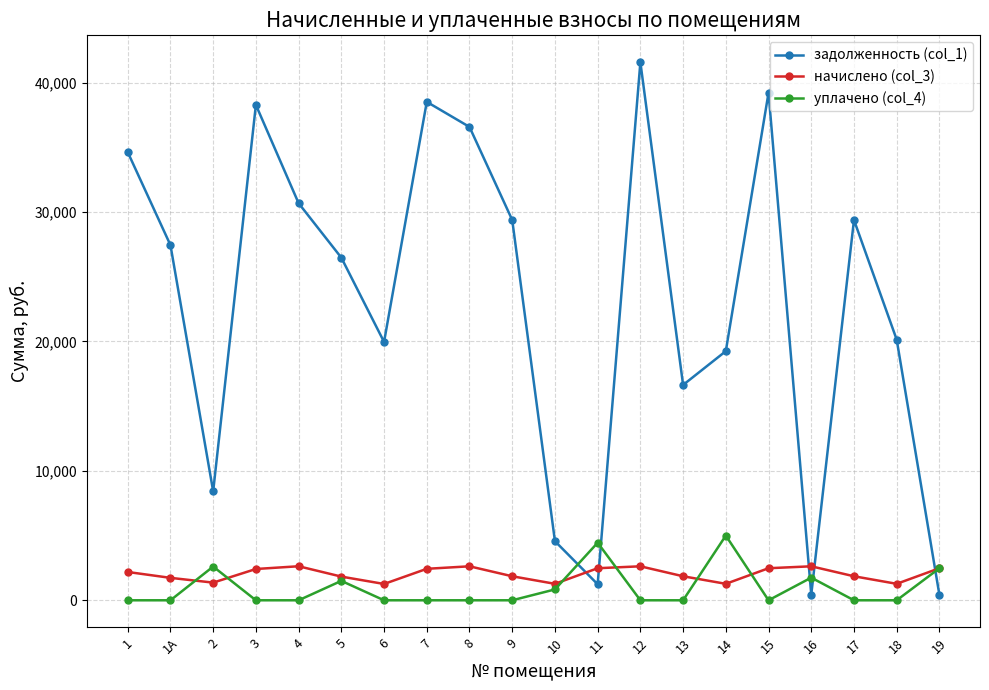

After their last crossing, which series has the higher values: начислено (col_3) or задолженность (col_1)?

начислено (col_3)